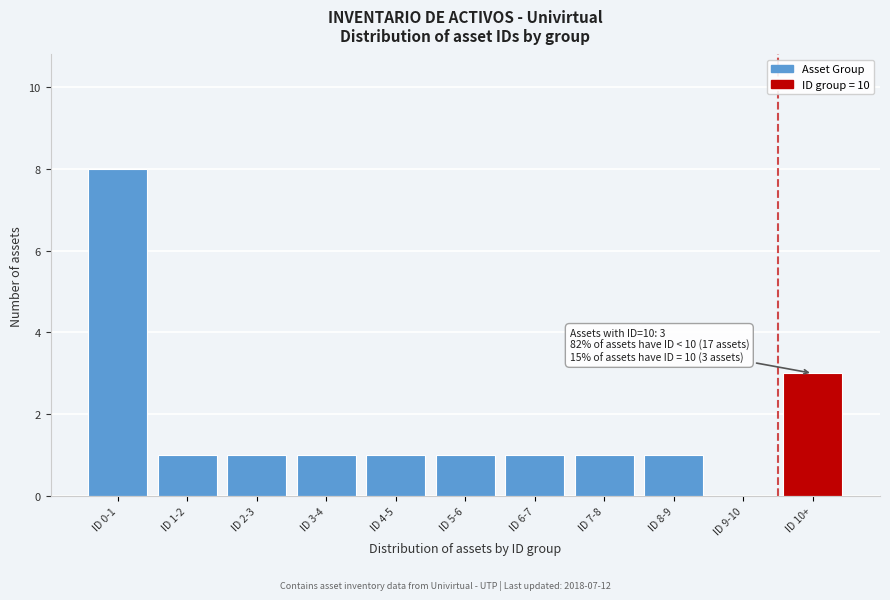

Reading left to right, transcribe all the data shown in this chart.

ID 0-1=8	ID 1-2=1	ID 2-3=1	ID 3-4=1	ID 4-5=1	ID 5-6=1	ID 6-7=1	ID 7-8=1	ID 8-9=1	ID 9-10=0	ID 10+=3